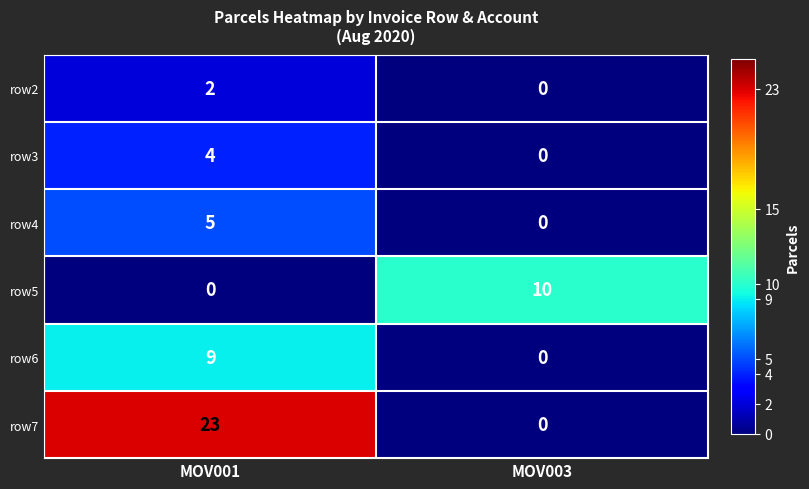

What is the sum of all row5 values?

10